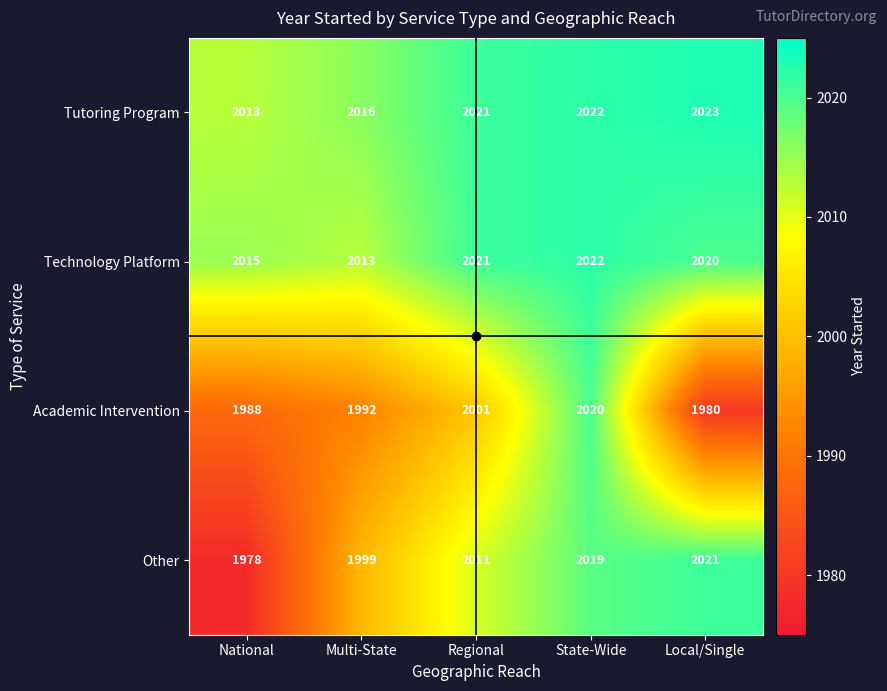

At which category does the chart reach its minimum across all series?

National